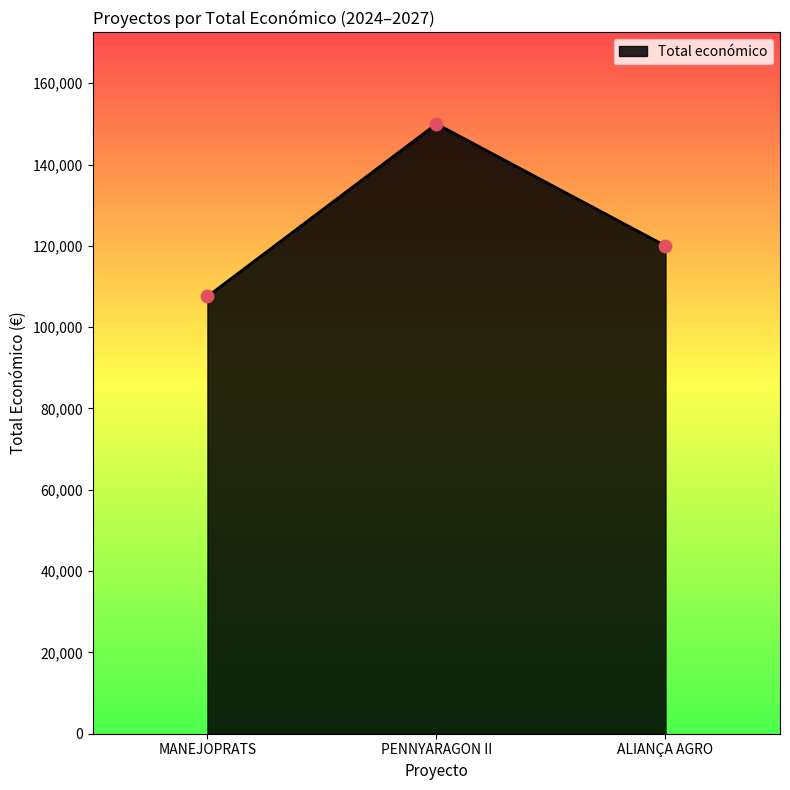

What is the ratio of the value at MANEJOPRATS to the value at PENNYARAGON II?

0.7